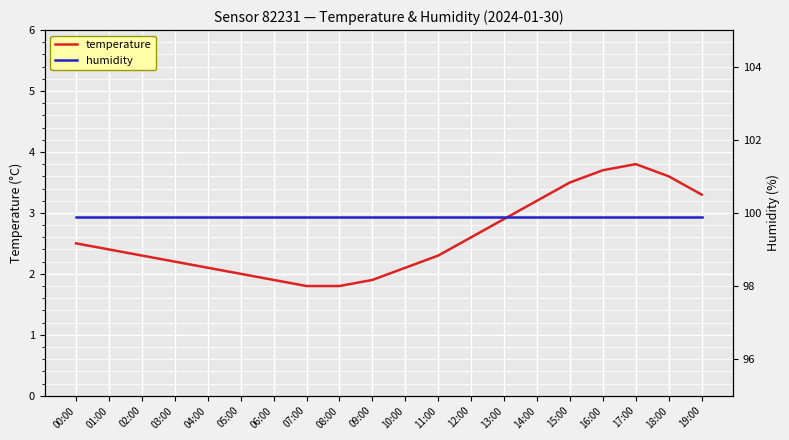

Which category has the lowest value in the temperature series?

07:00